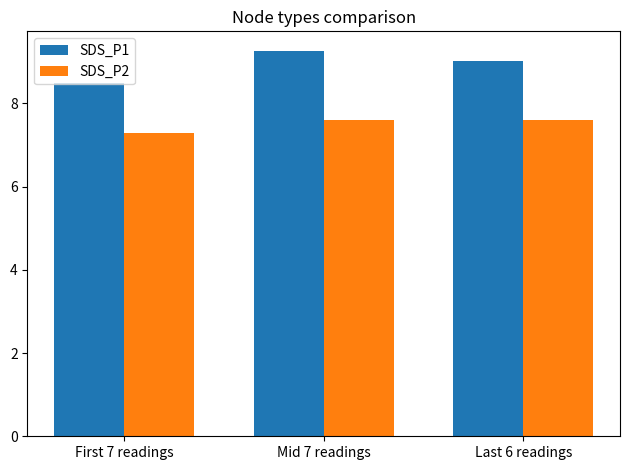

What is the difference between the SDS_P2 values at First 7 readings and Last 6 readings?

0.3